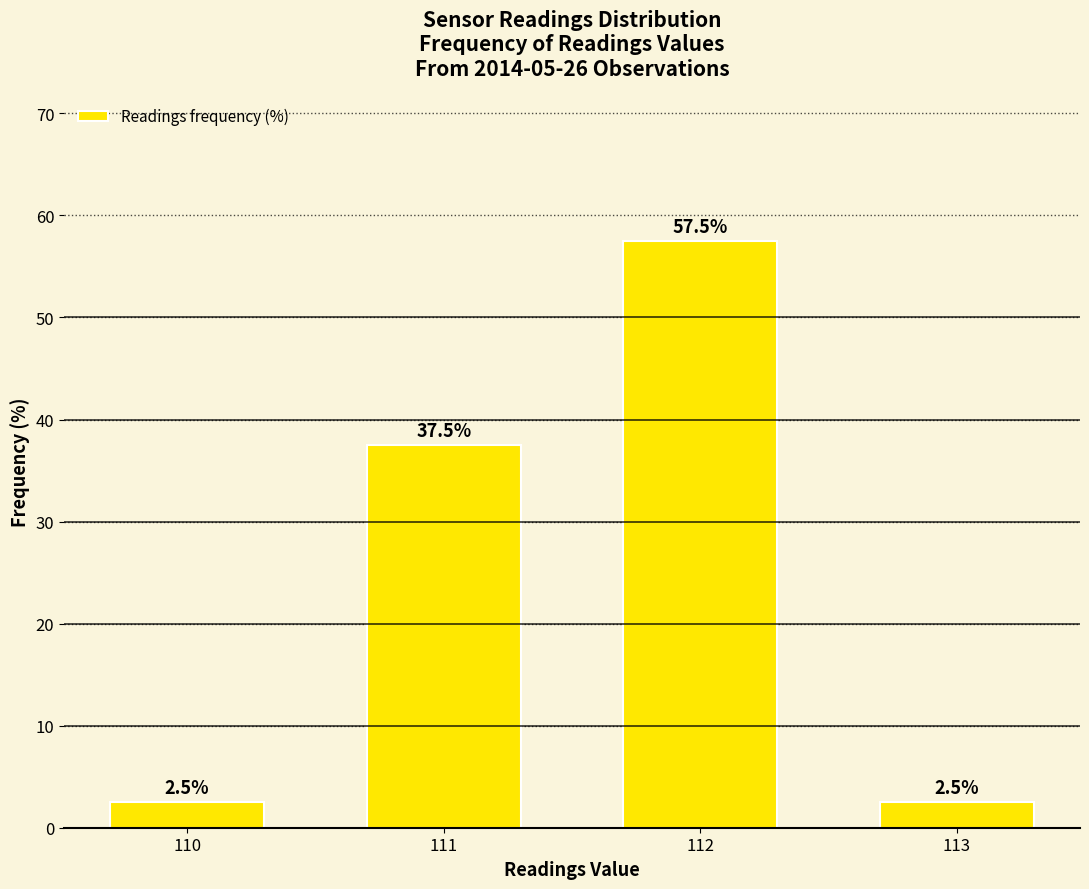

Reading right to left, what are all the values shown in this chart?

2.5	57.5	37.5	2.5